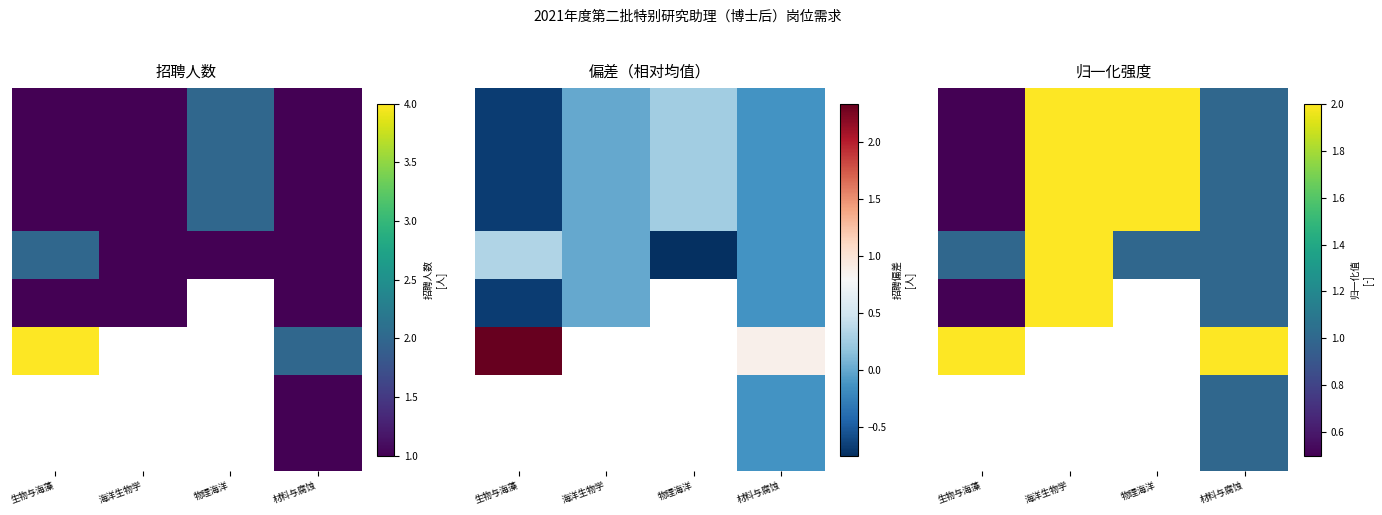

At which category does the chart reach its peak across all series?

海洋生物学